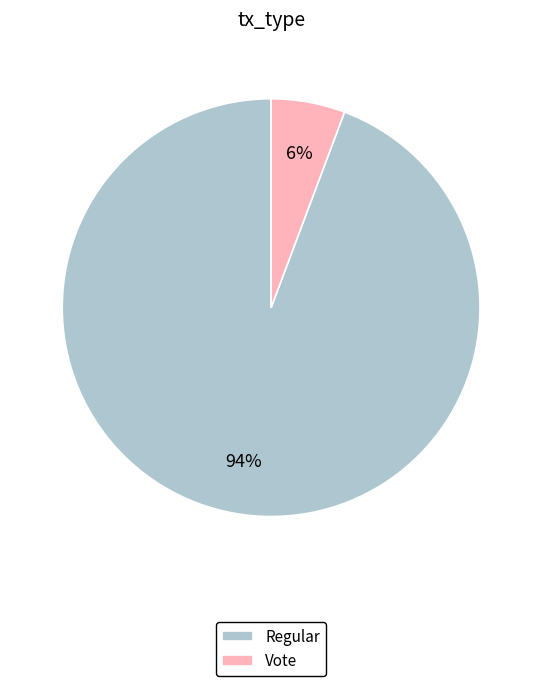

Is the sum of Vote and Regular greater than half?

Yes